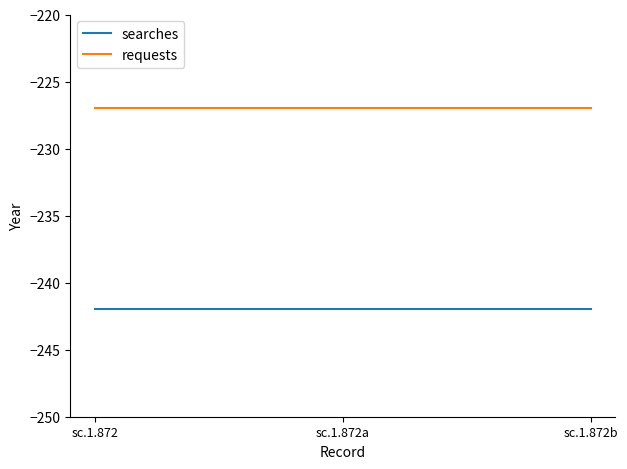

At sc.1.872, list the series in order from smallest to largest.

searches, requests